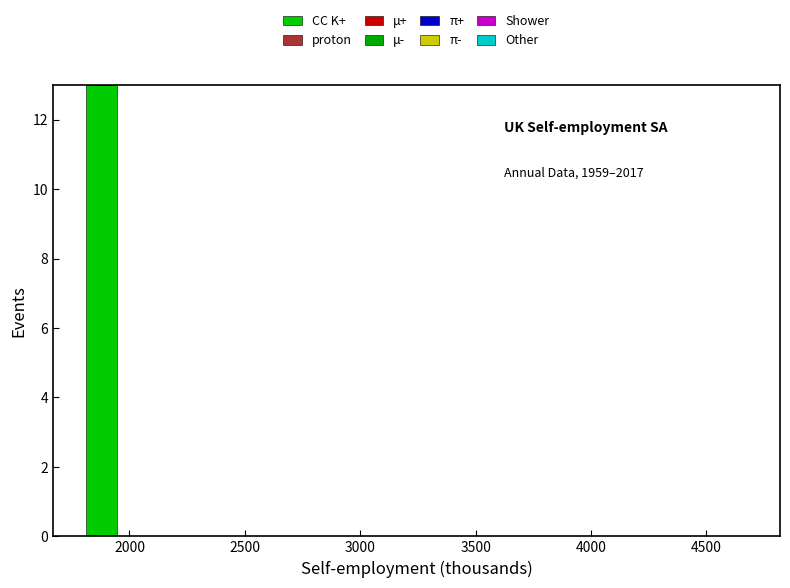

Around what value on the x-axis is the tallest bar? Give the approximate position of its centre, as read against the axis.

1900